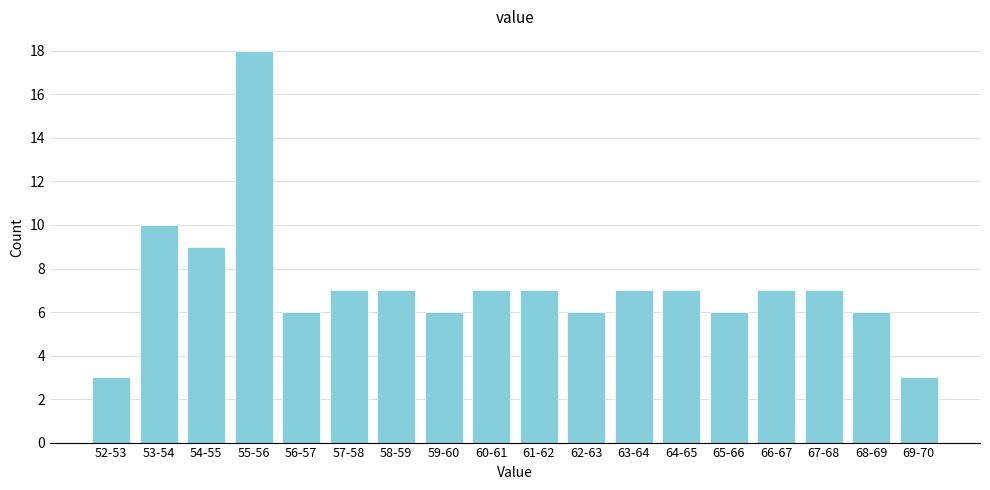

Reading right to left, list all the values displayed in this chart.

3	6	7	7	6	7	7	6	7	7	6	7	7	6	18	9	10	3